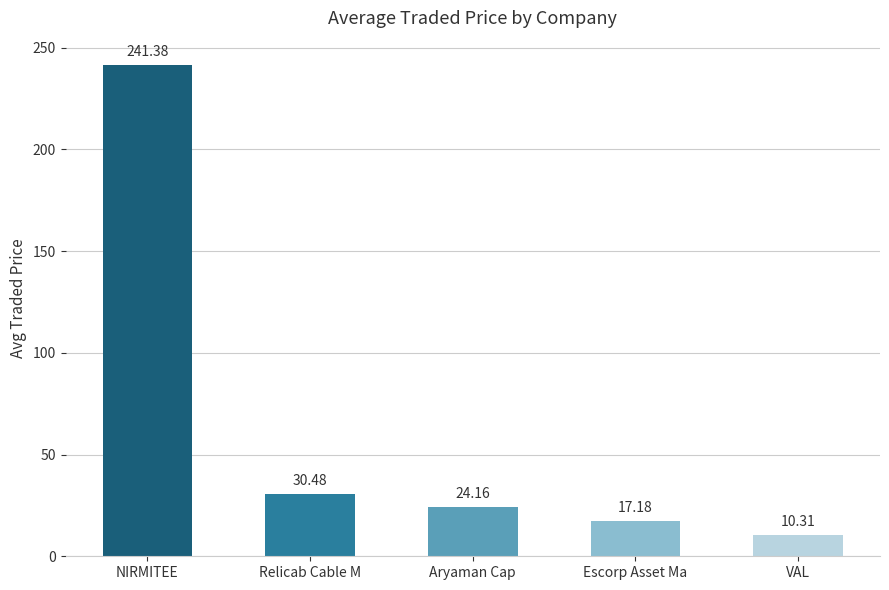

Is it true that the value at NIRMITEE is 241.4?

True